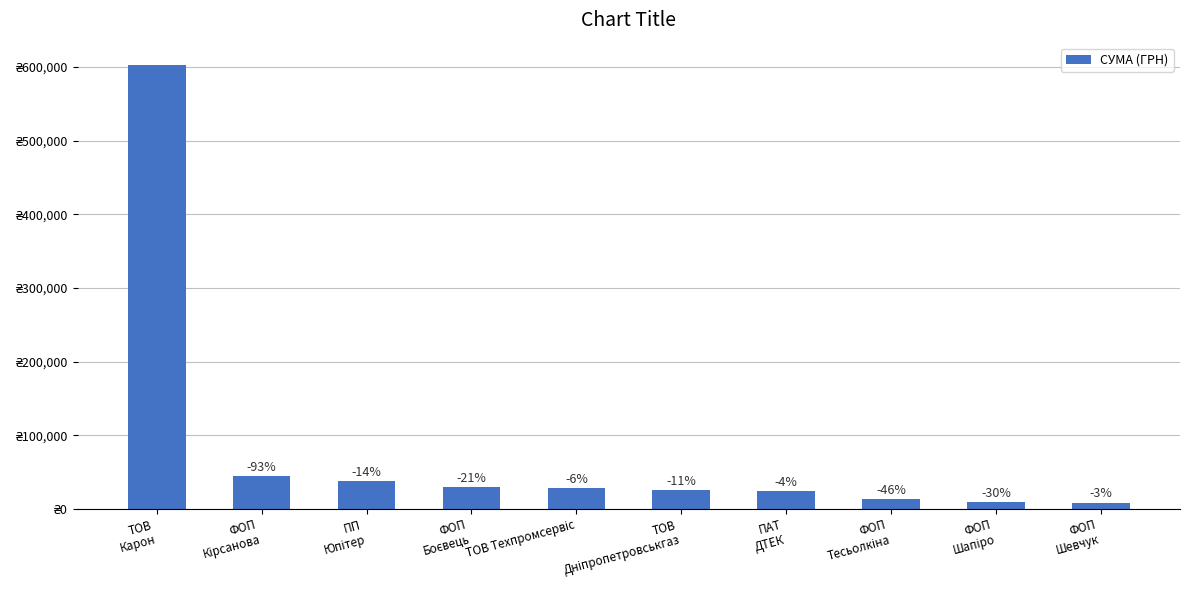

Are the bars horizontal?

No